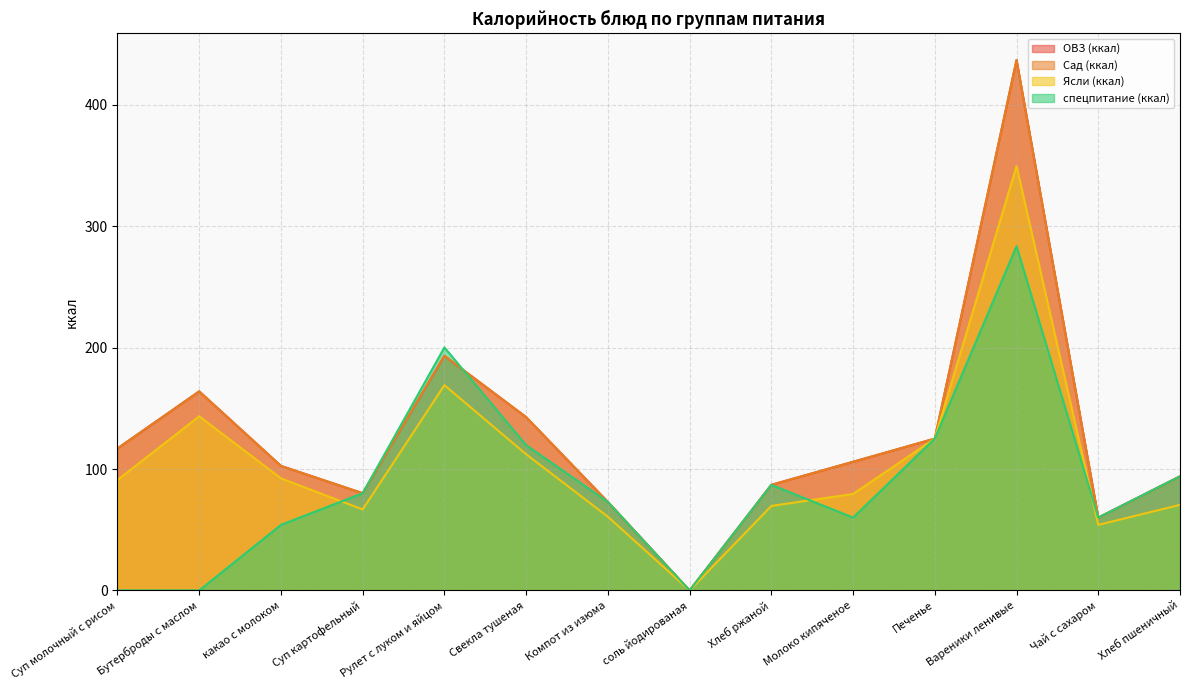

Is it true that ОВЗ (ккал) equals 117.0 at Суп молочный с рисом?

True